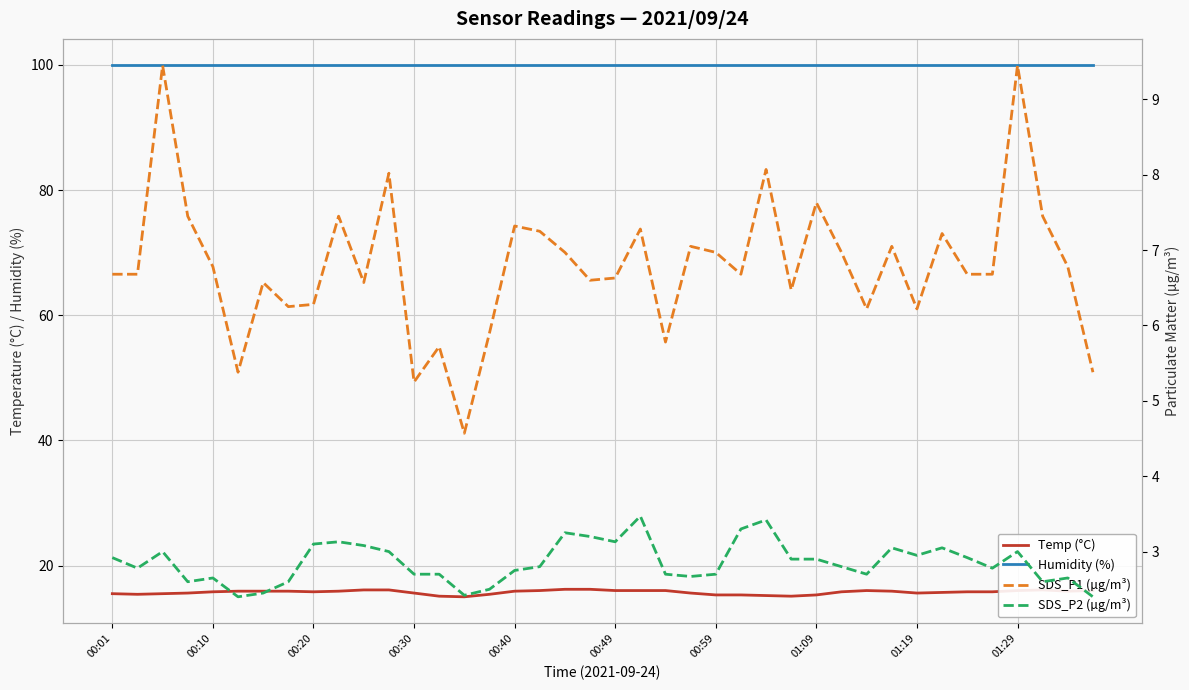

What position from the left is 00:10?

2